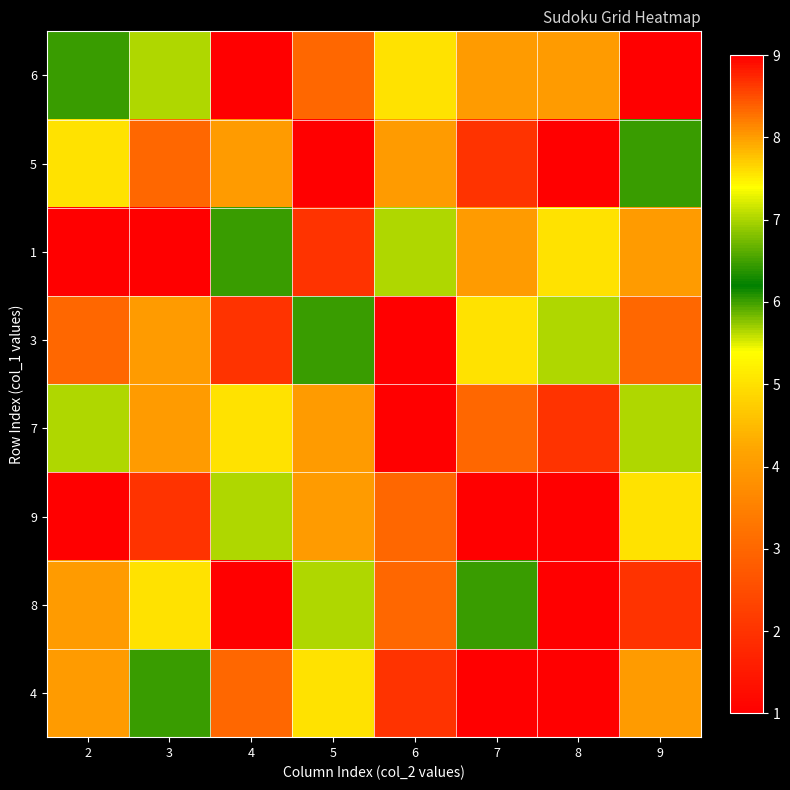

Reading right to left, list all the values displayed in this chart.

6: 9=1	8=8	7=4	6=5	5=3	4=9	3=7	2=6
5: 9=6	8=1	7=2	6=8	5=1	4=4	3=3	2=5
1: 9=4	8=5	7=8	6=7	5=2	4=6	3=9	2=1
3: 9=3	8=7	7=5	6=1	5=6	4=2	3=4	2=3
7: 9=7	8=2	7=3	6=9	5=4	4=5	3=8	2=7
9: 9=5	8=9	7=1	6=3	5=8	4=7	3=2	2=9
8: 9=2	8=9	7=6	6=3	5=7	4=1	3=5	2=8
4: 9=8	8=1	7=9	6=2	5=5	4=3	3=6	2=4